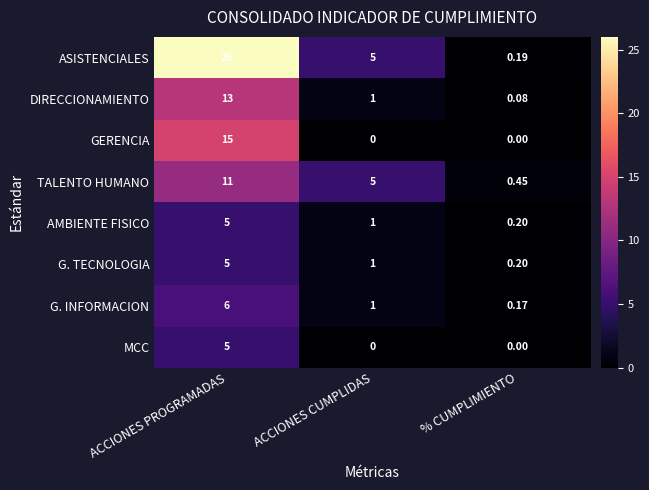

Which category has the highest value across all series?

ACCIONES PROGRAMADAS